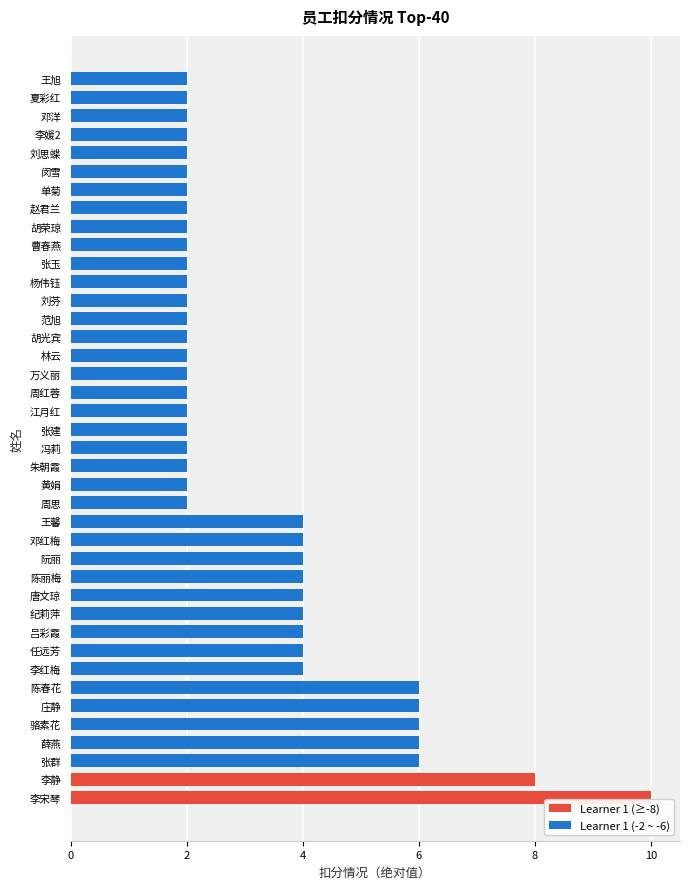

True or false: the data shows 8 at 李静.

True